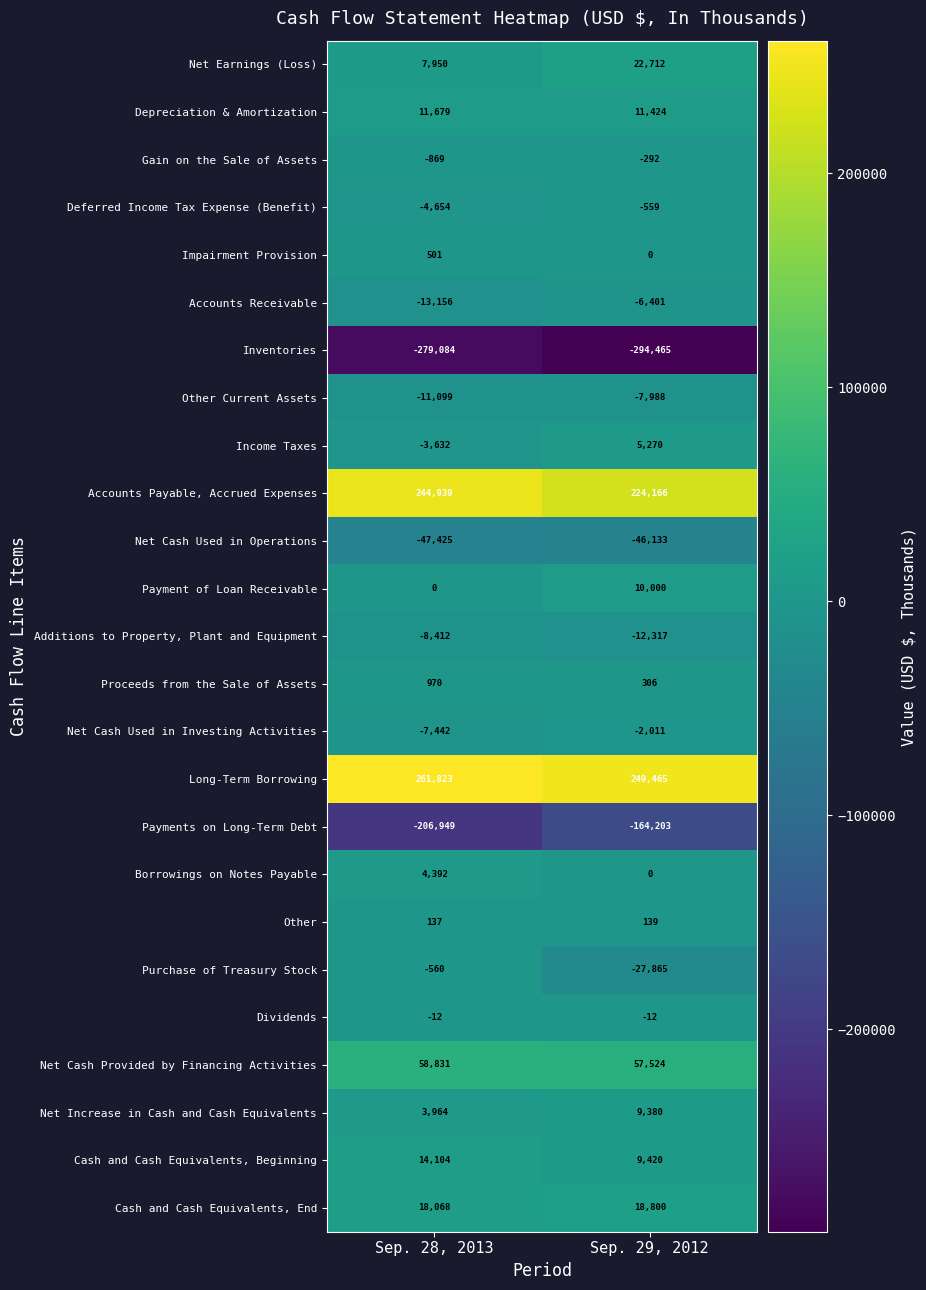

What is the average value of the Proceeds from the Sale of Assets series?

638